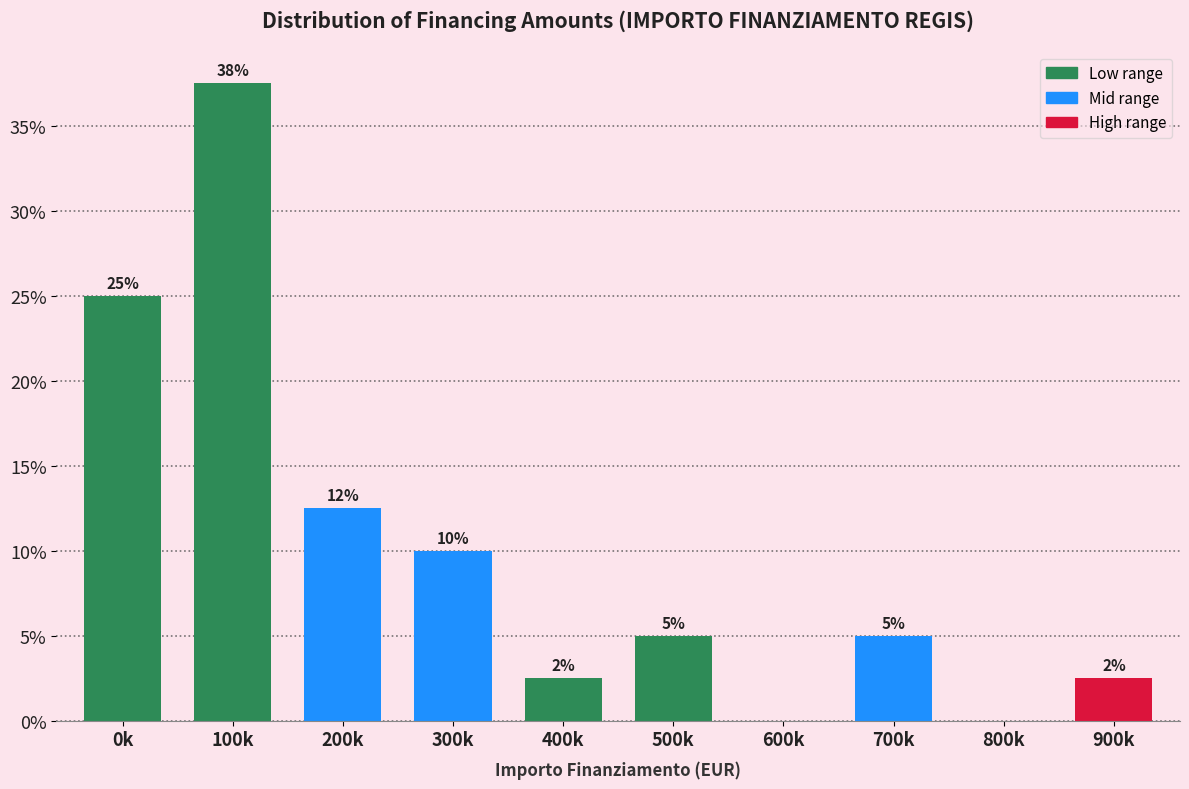

True or false: the data shows 10.0 at 300k.

True